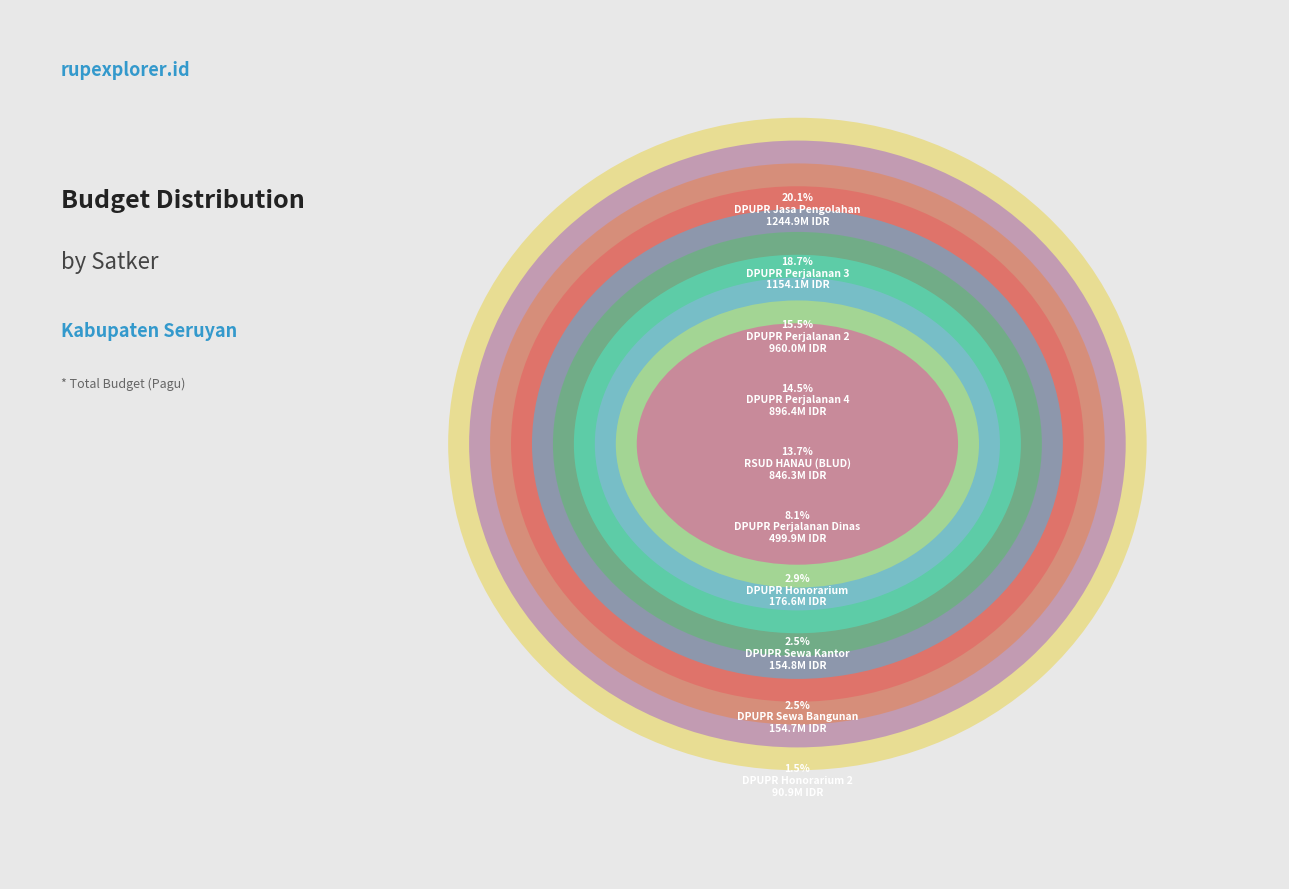

How many segments does this pie chart have?

10